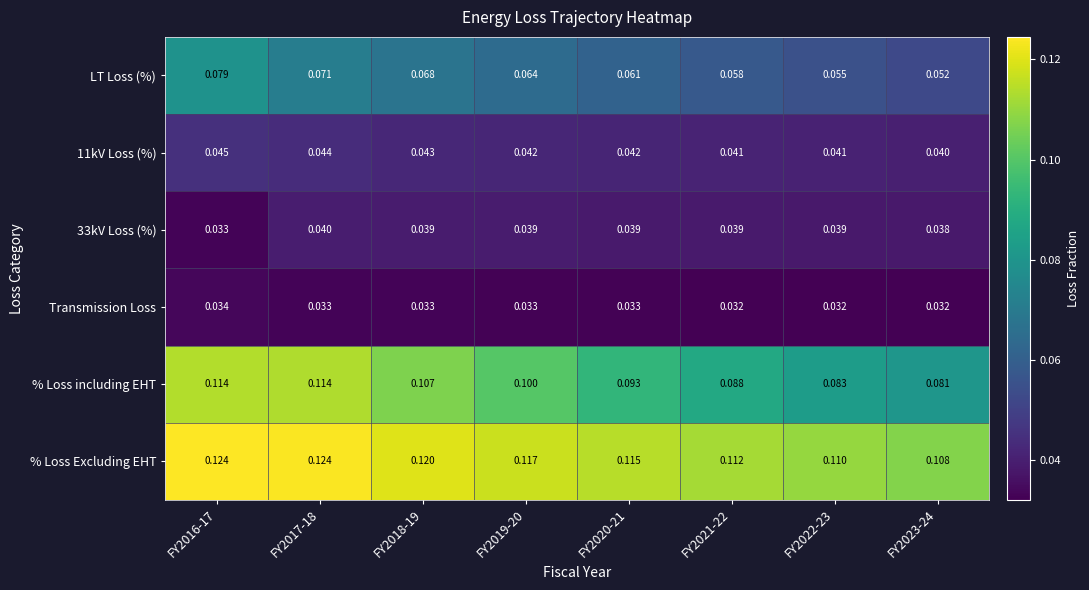

What is the spread (max minus min) of values at FY2017-18?

0.1